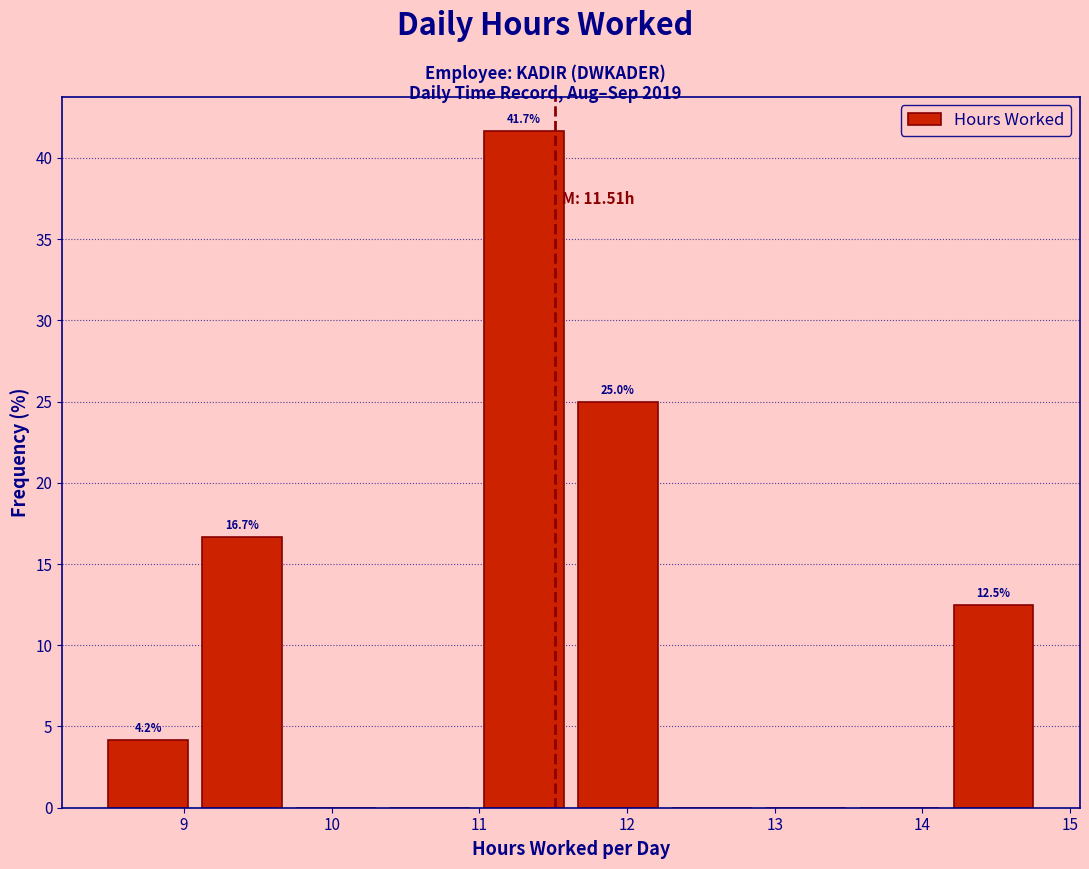

Over which range of the x-axis is the bar tallest?

11.0 to 11.6